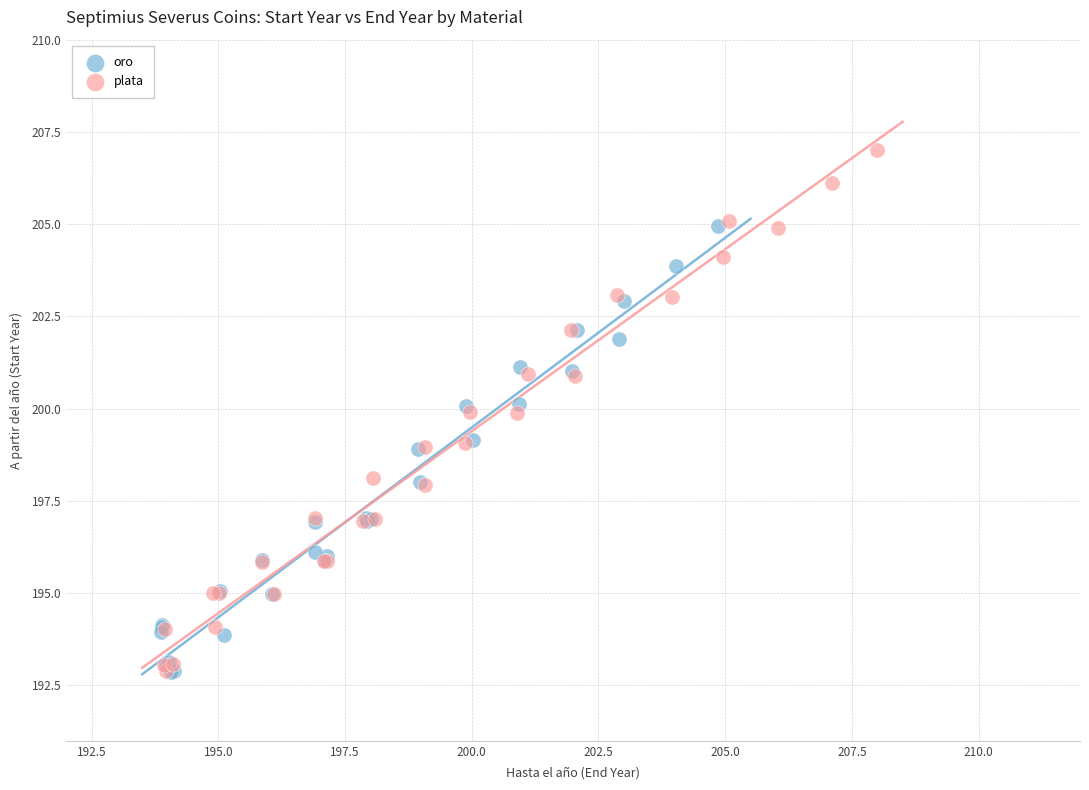

What are all the series names shown in the legend?

oro, plata